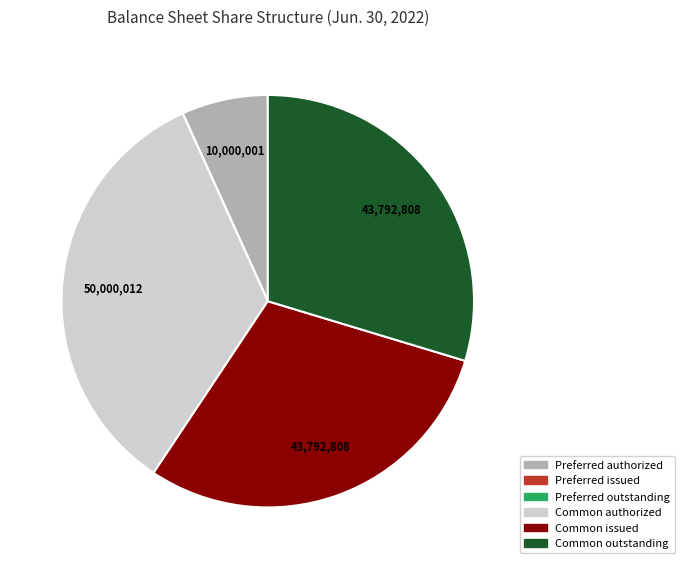

Is there a majority slice in this chart?

No